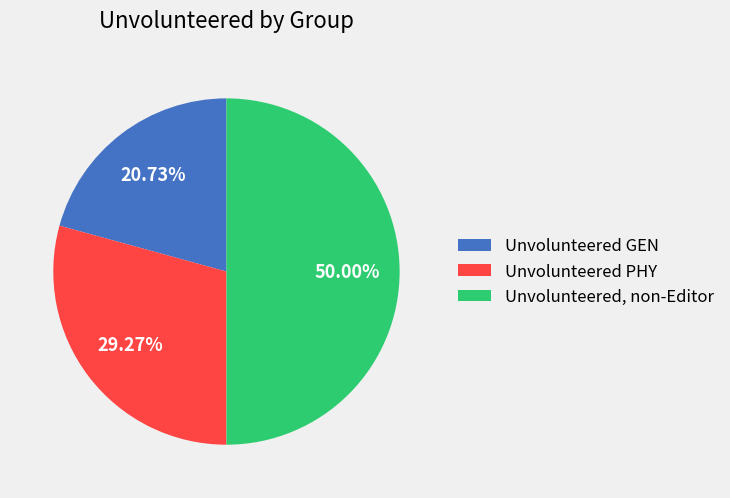

Rank the categories by value from lowest to highest.

Unvolunteered GEN, Unvolunteered PHY, Unvolunteered, non-Editor